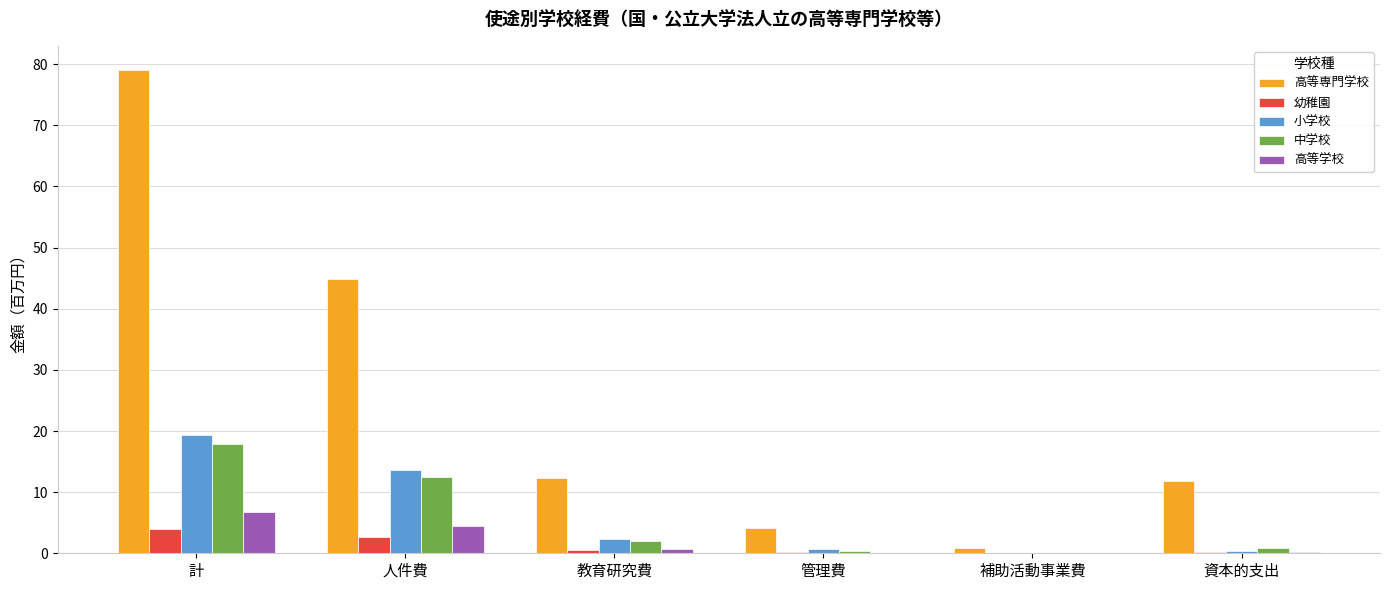

How many groups of bars are there?

6